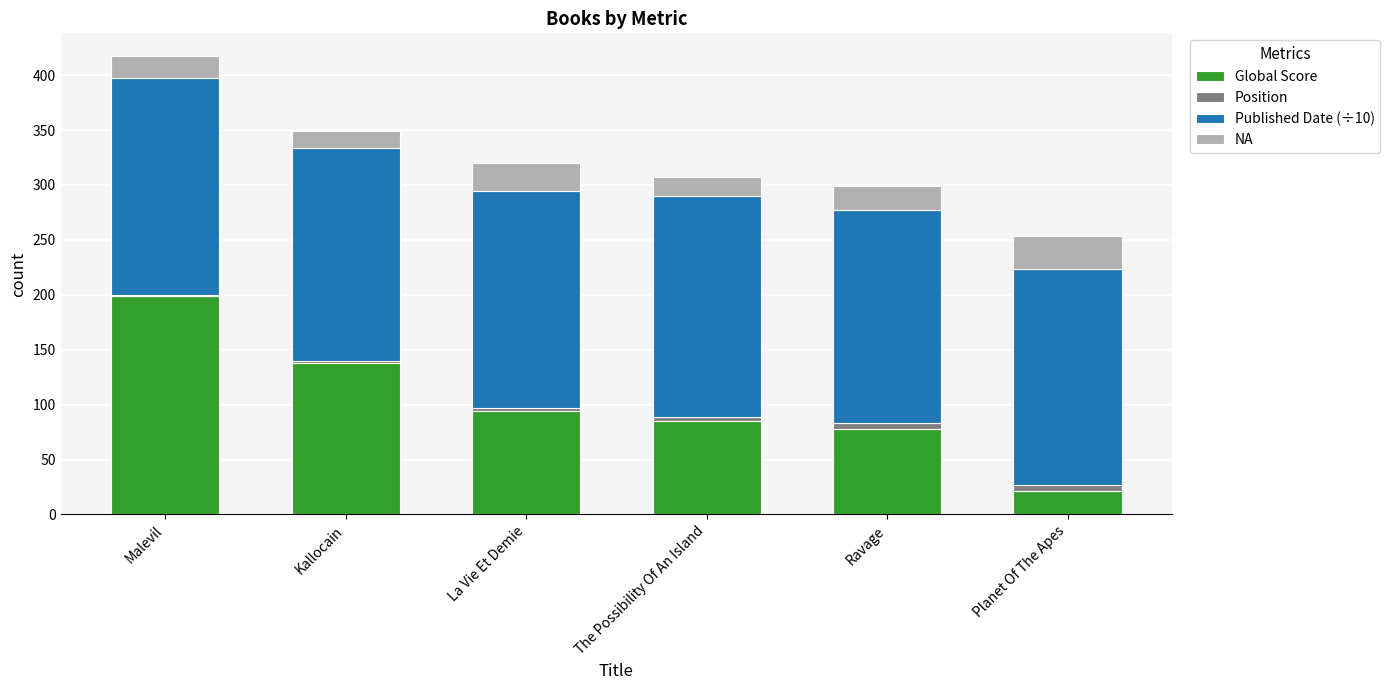

Does the chart contain stacked bars?

Yes